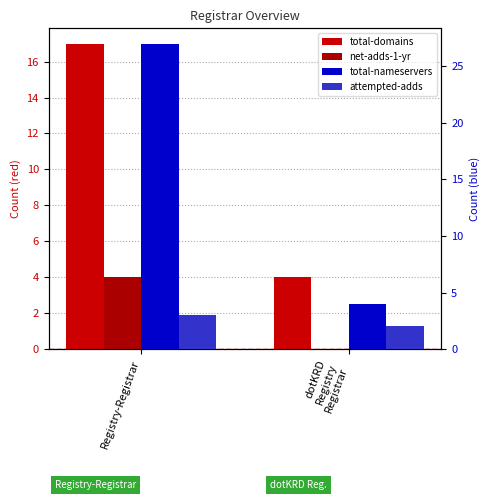

What is the label of the 1st bar from the right?

dotKRD
Registry
Registrar